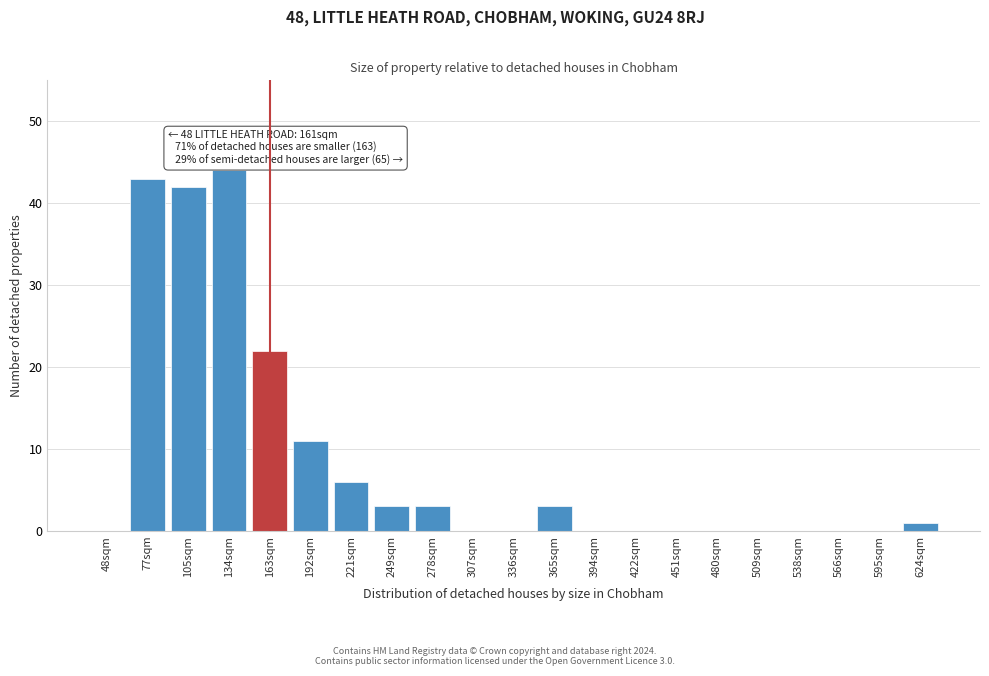

Reading right to left, transcribe all the data shown in this chart.

624sqm=1	595sqm=0	566sqm=0	538sqm=0	509sqm=0	480sqm=0	451sqm=0	422sqm=0	394sqm=0	365sqm=3	336sqm=0	307sqm=0	278sqm=3	249sqm=3	221sqm=6	192sqm=11	163sqm=22	134sqm=44	105sqm=42	77sqm=43	48sqm=0